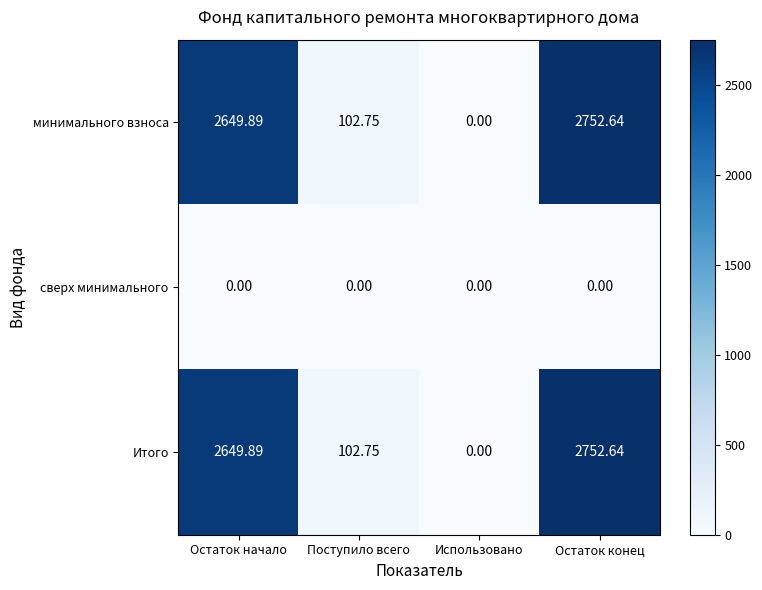

At which category is the sum across all series the highest?

Остаток конец